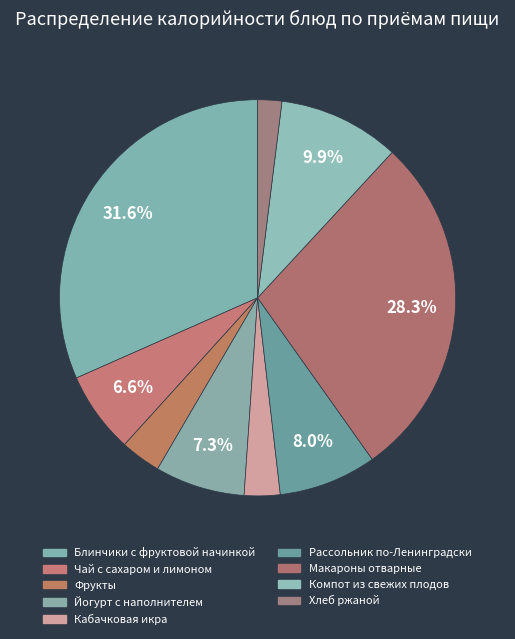

What is the change in value from Фрукты to Макароны отварные?

+355.9